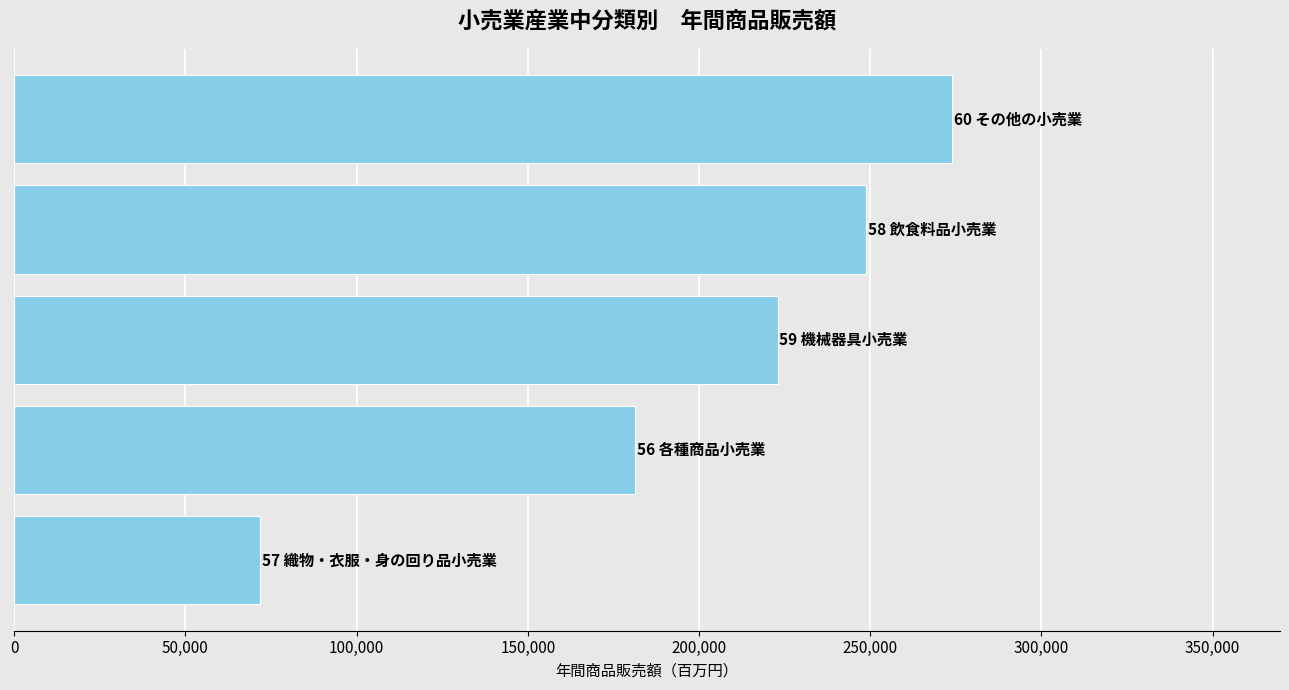

What is the greatest value displayed?

273830